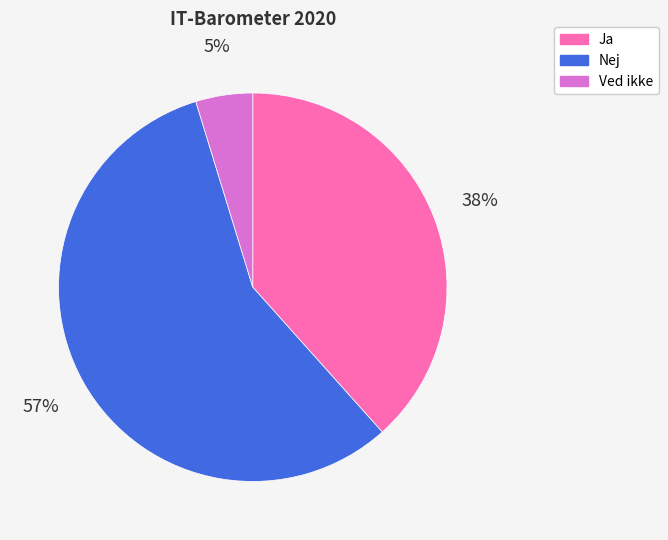

Which has a higher value, Ja or Nej?

Nej